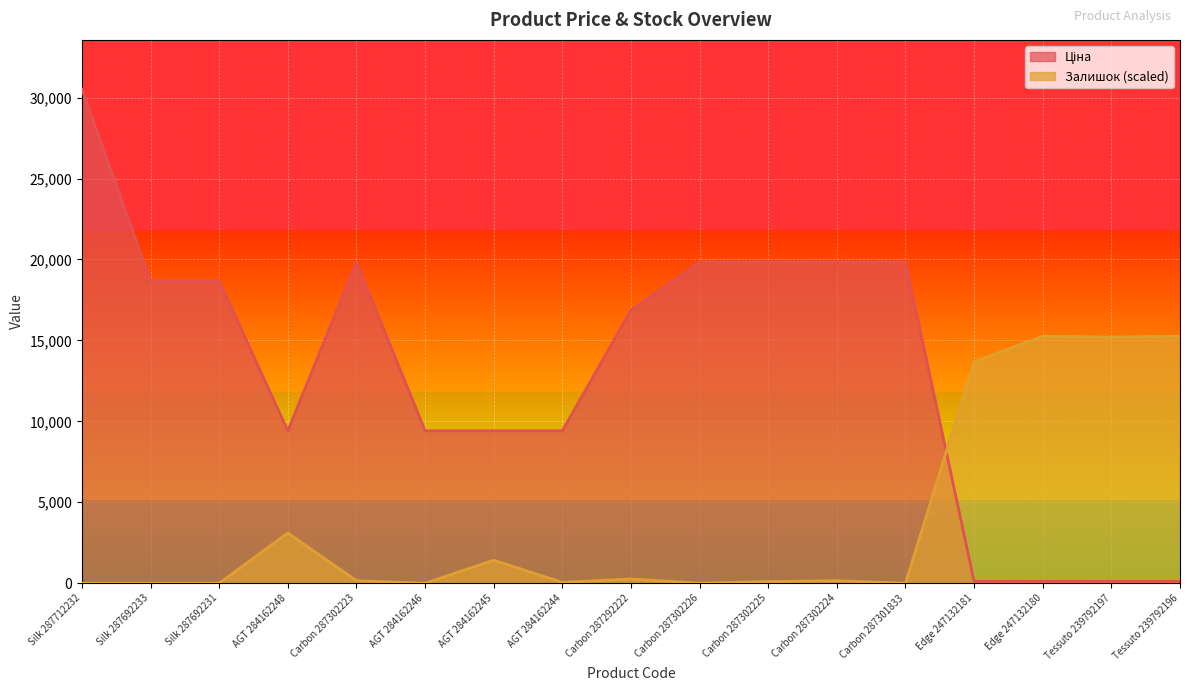

What position from the left is Carbon 287302226?

10